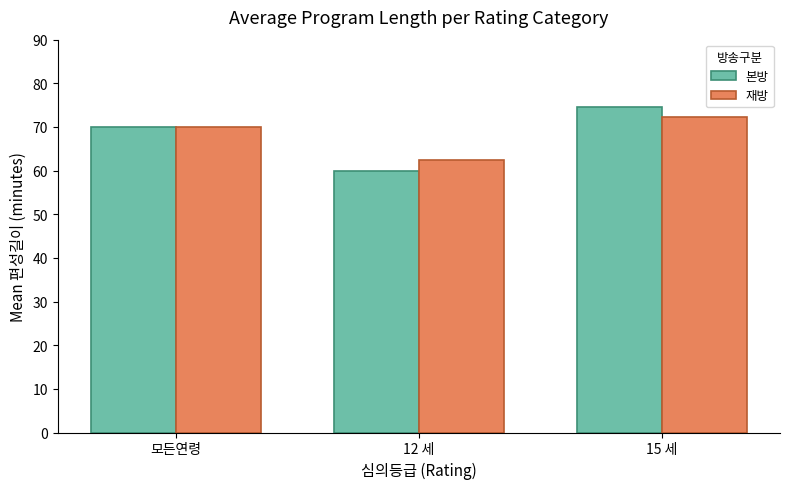

What is the highest value of the 재방 series?

72.4